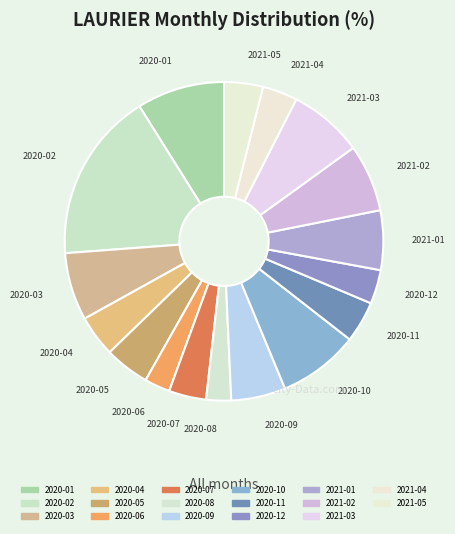

Count the number of slices in the pie.

17